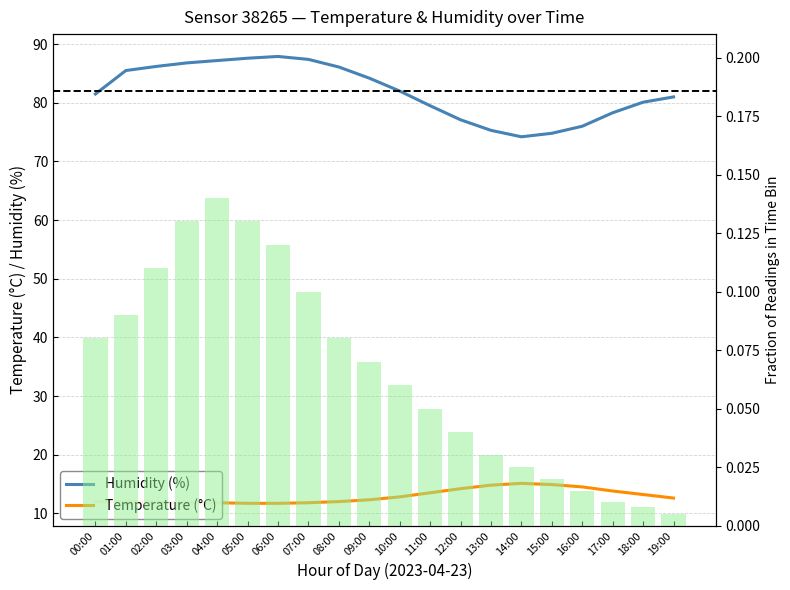

At which category does the chart reach its peak across all series?

06:00